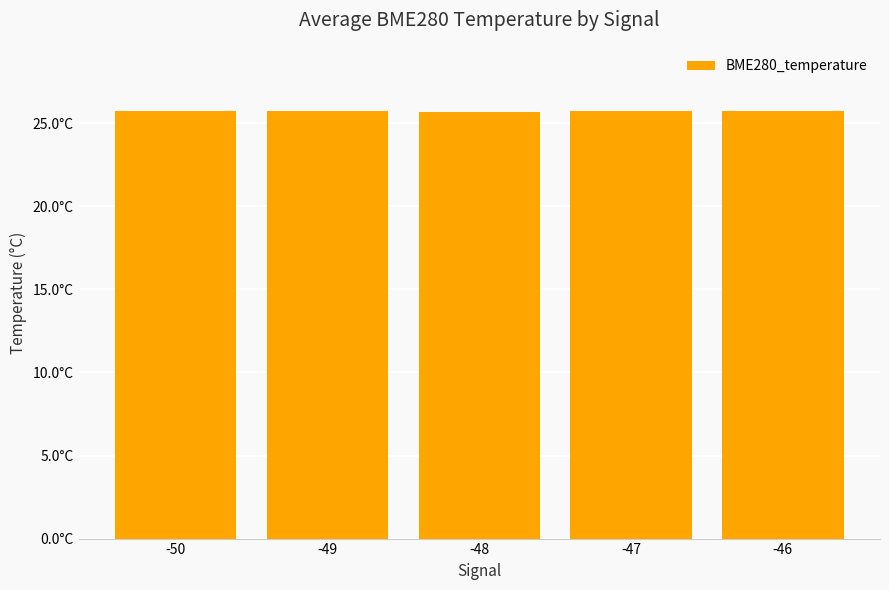

Is it true that the value at -50 is 25.7?

True